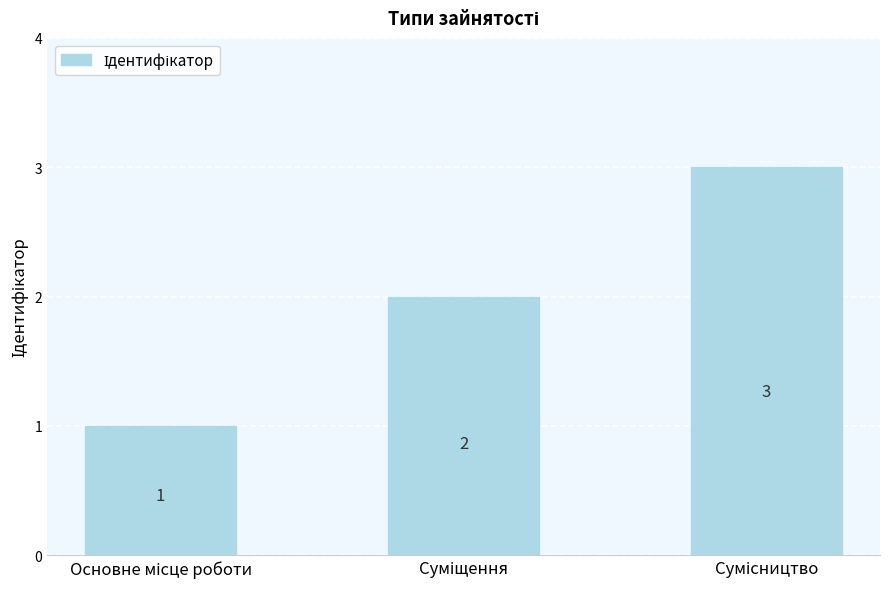

What is the maximum value shown in the chart?

3